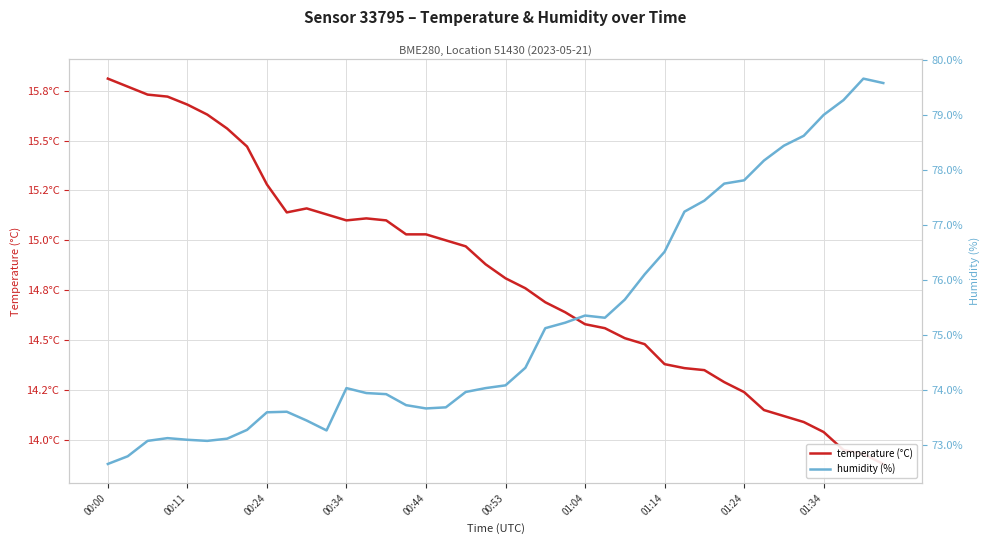

Reading right to left, what are all the values shown in this chart?

temperature: 13.9	13.9	13.9	14.0	14.1	14.1	14.2	14.2	14.3	14.3	14.4	14.4	14.5	14.5	14.6	14.6	14.6	14.7	14.8	14.8	14.9	15.0	15.0	15.0	15.0	15.1	15.1	15.1	15.1	15.2	15.1	15.3	15.5	15.6	15.6	15.7	15.7	15.7	15.8	15.8
humidity: 79.6	79.7	79.3	79.0	78.6	78.5	78.2	77.8	77.8	77.5	77.2	76.5	76.1	75.7	75.3	75.4	75.2	75.1	74.4	74.1	74.0	74.0	73.7	73.7	73.7	73.9	74.0	74.0	73.3	73.5	73.6	73.6	73.3	73.1	73.1	73.1	73.1	73.1	72.8	72.7